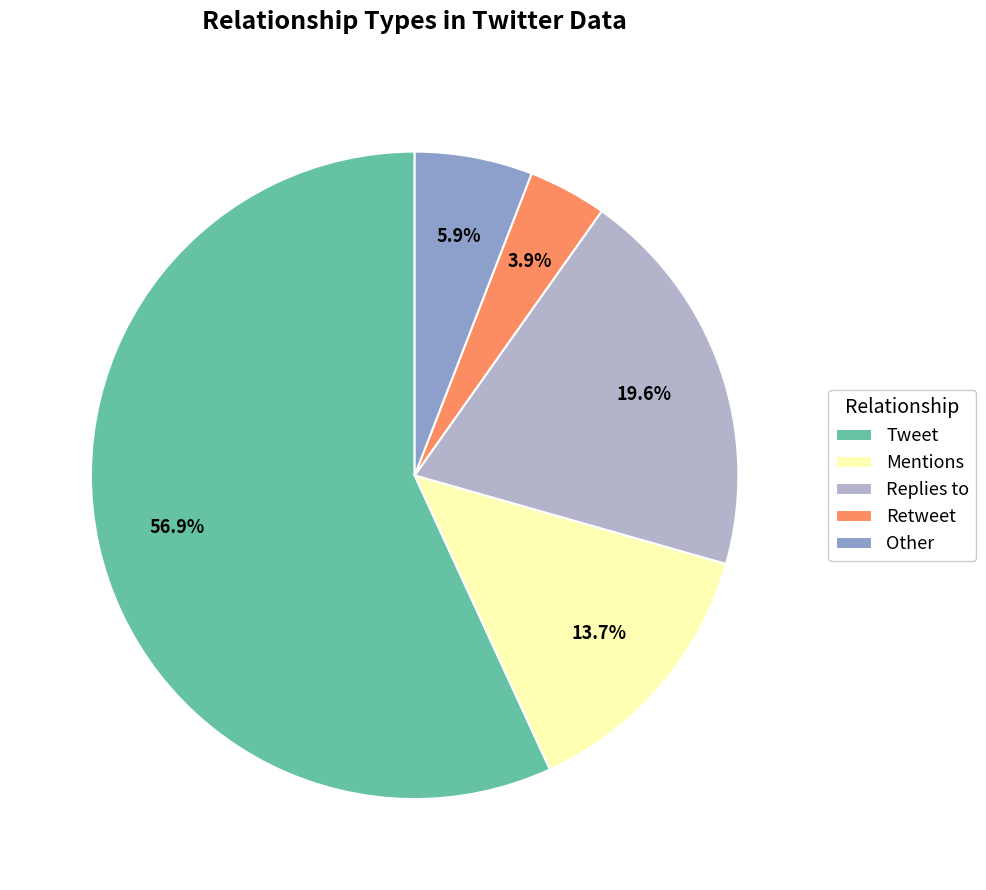

Does Other account for over 50% of the chart?

No